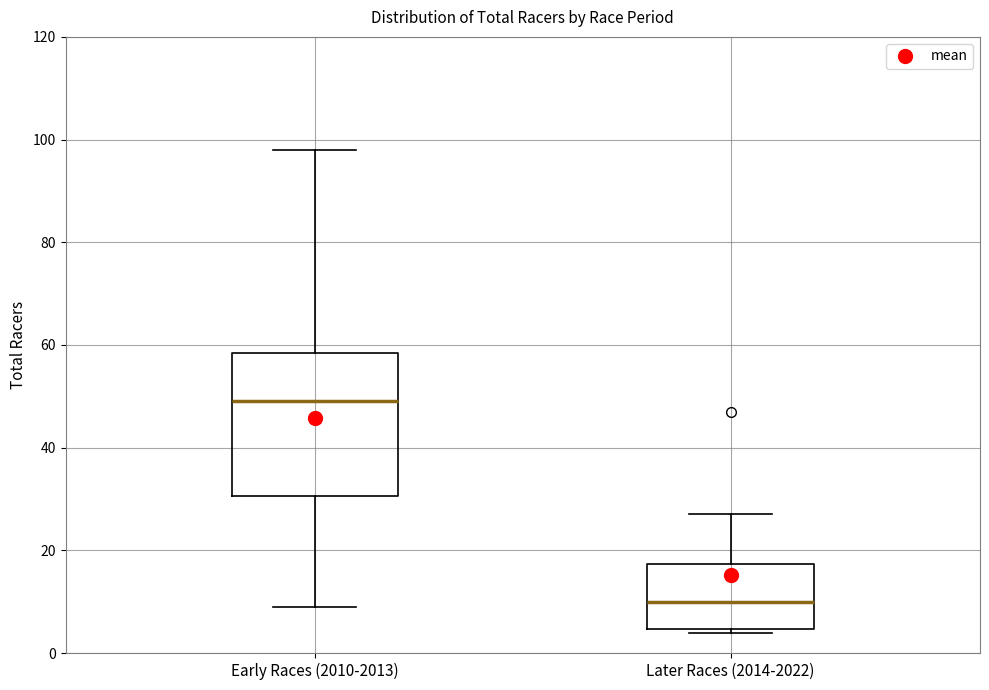

Reading left to right, transcribe this box plot: for each box, give where its median line is, the range the box spans, and where its two whiskers end, as read against the y-axis. The values are not printed on the chart, so give them approximately, as read against the axis.

Early Races (2010-2013): median 50, box 30 to 58, whiskers 10 to 98
Later Races (2014-2022): median 10, box 4 to 18, whiskers 4 (just below the box's lower edge) to 28